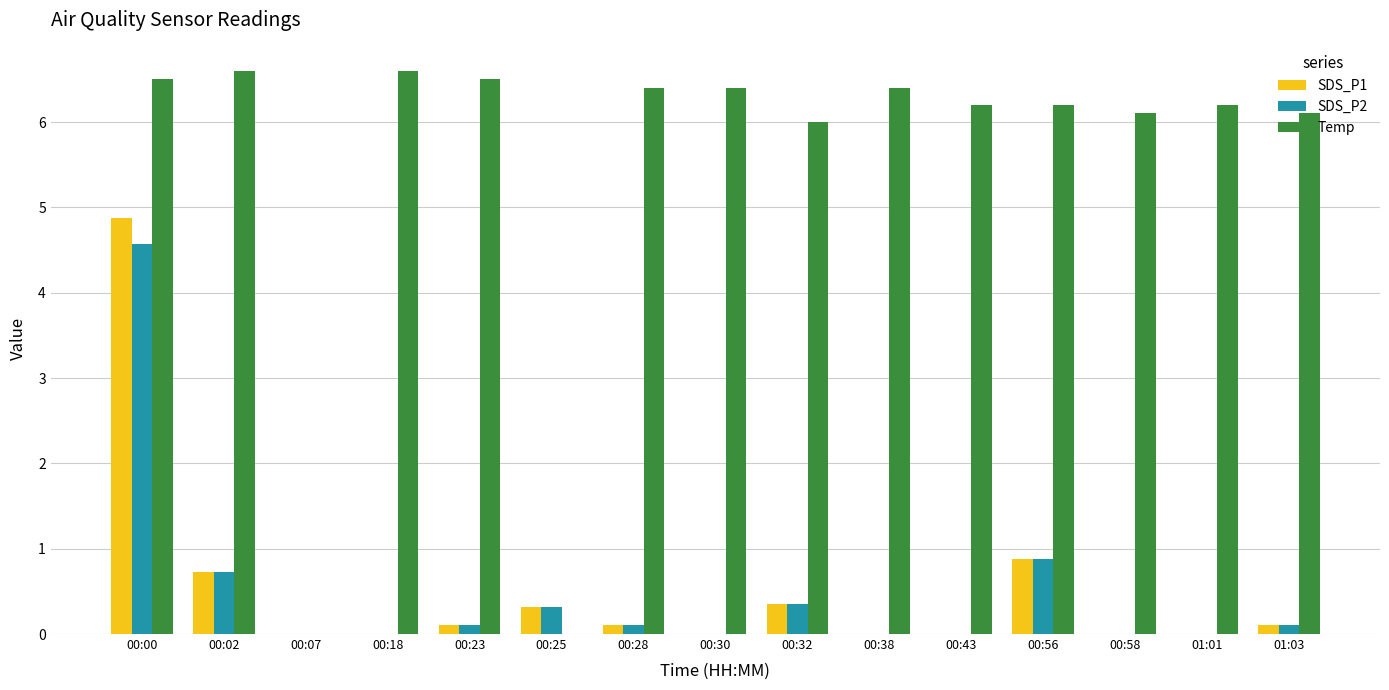

Count the number of categories in the chart.

15